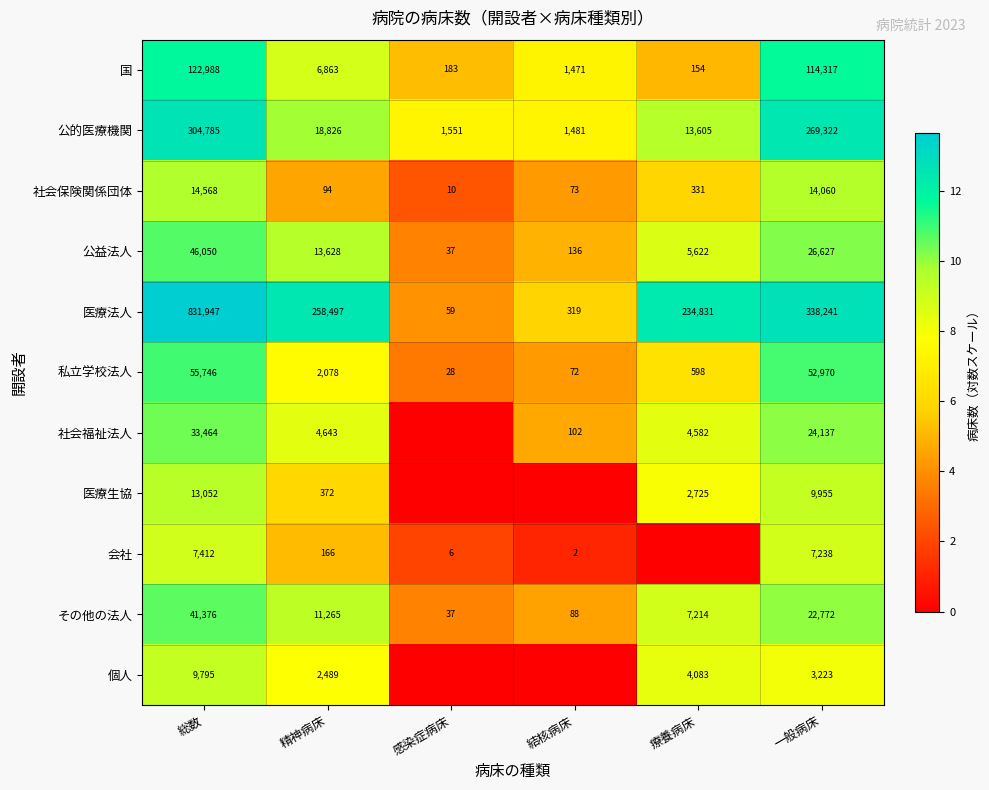

True or false: 社会福祉法人 has a value of 32285 at 一般病床.

False